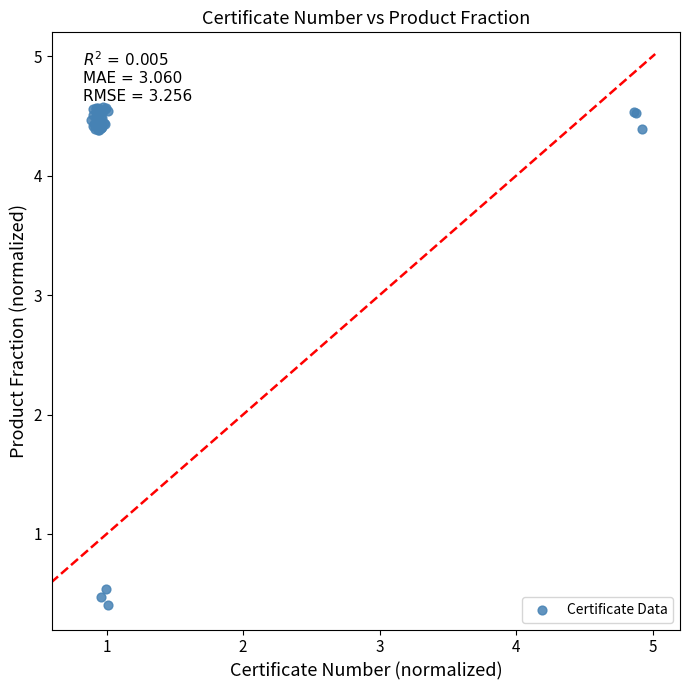

What Y value in the scatter plot is closest to 2?

0.5